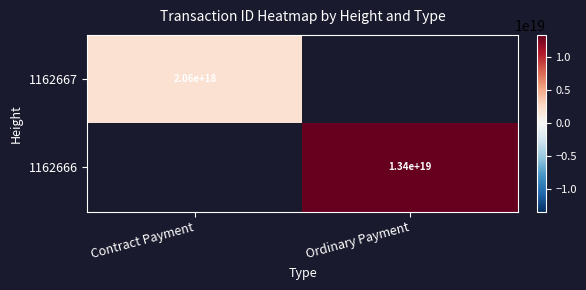

True or false: 1162666 has a value of 13400000000000000000 at Ordinary Payment.

True